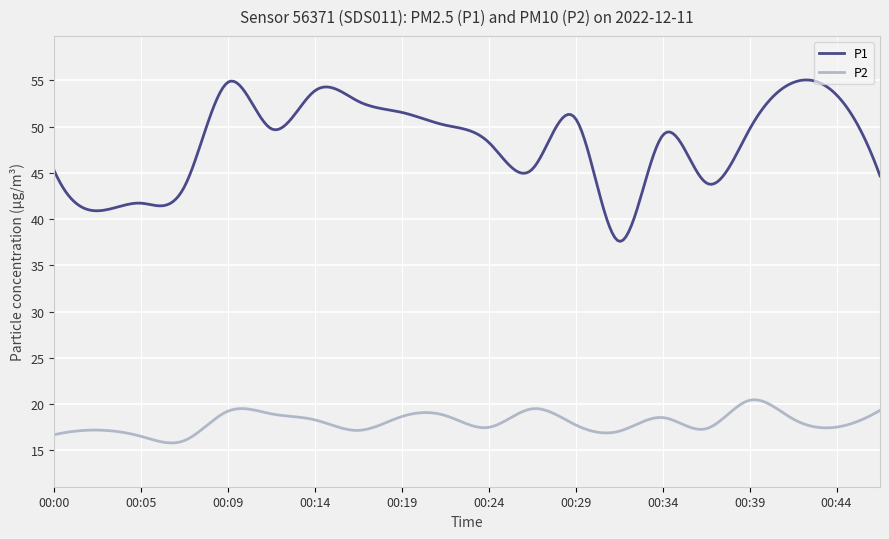

What is the difference between the maximum and minimum values in the P2 series?

4.7